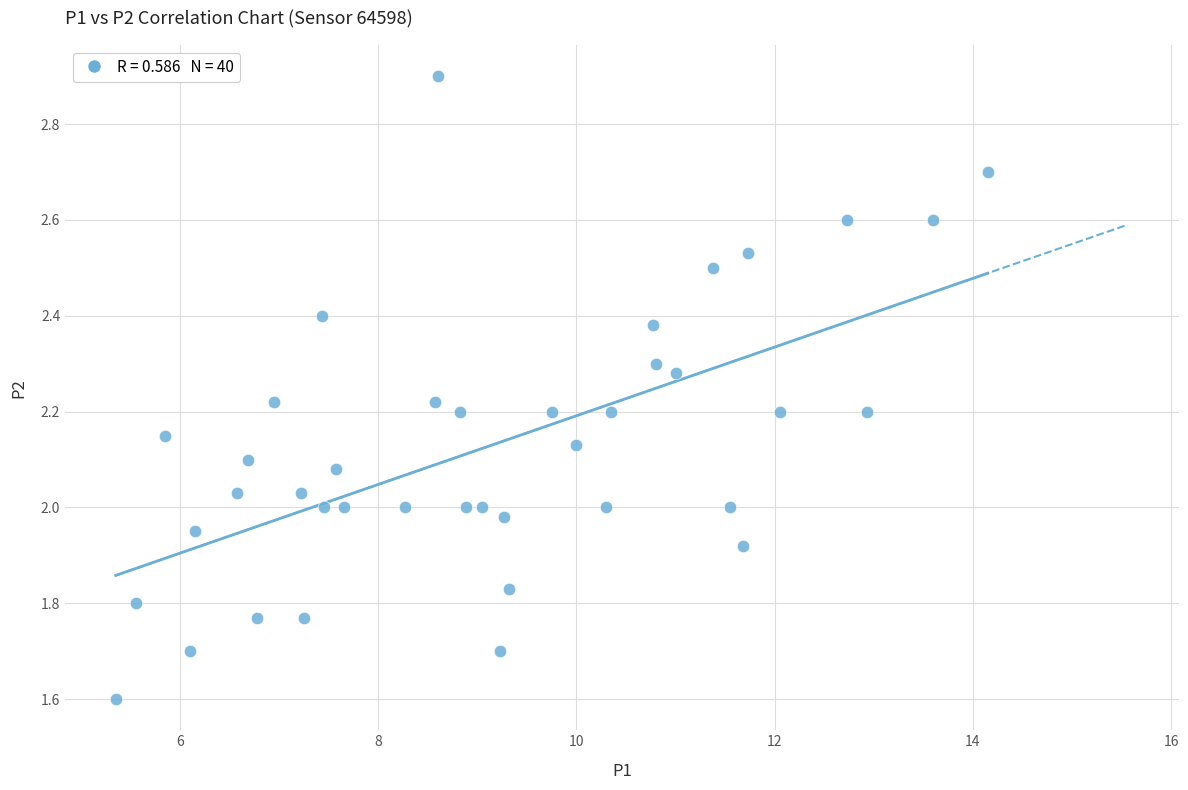

What is the range of X values (max minus min)?

8.8